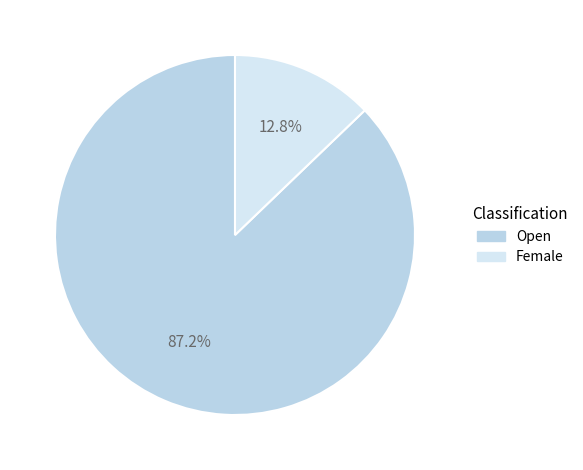

Which slice is the largest?

Open